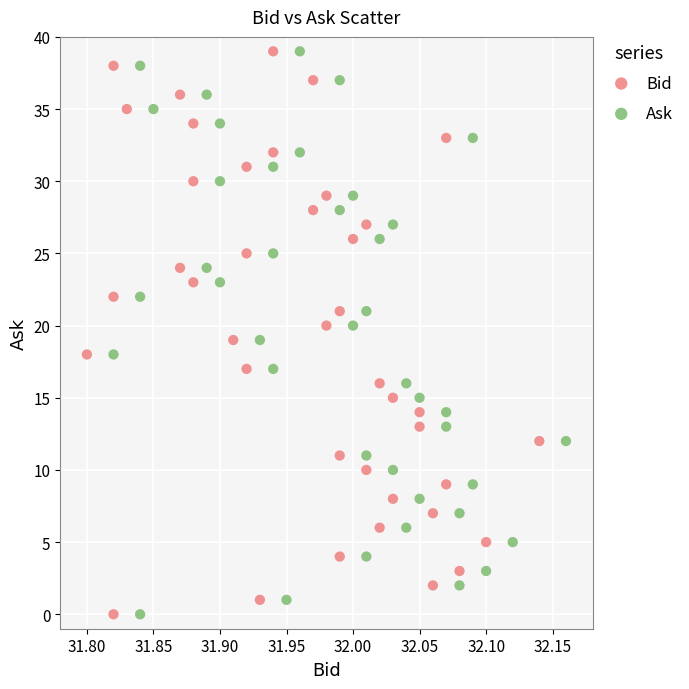

What are all the series names shown in the legend?

Bid, Ask